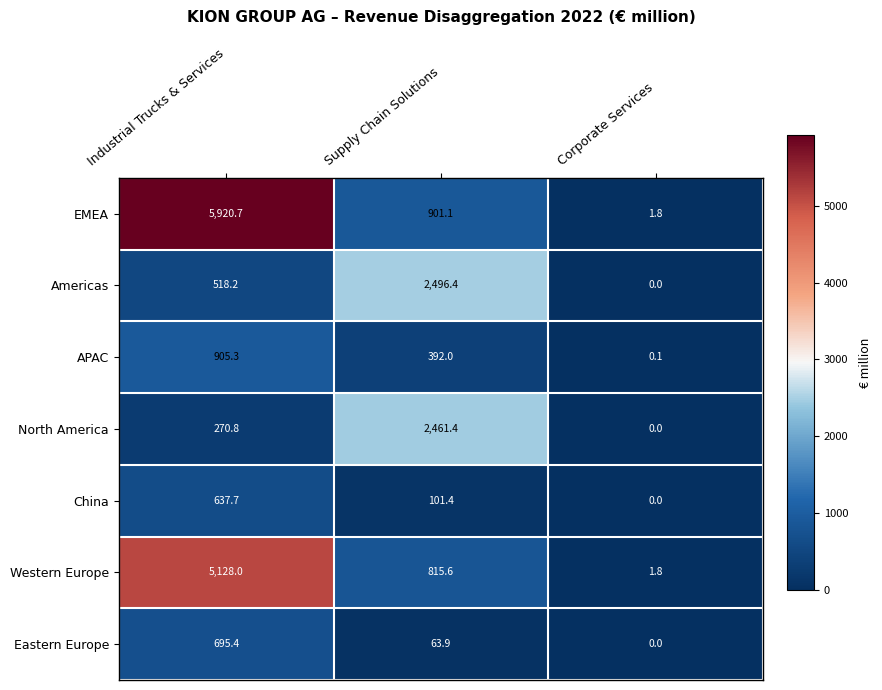

At which category does the chart reach its minimum across all series?

Corporate Services